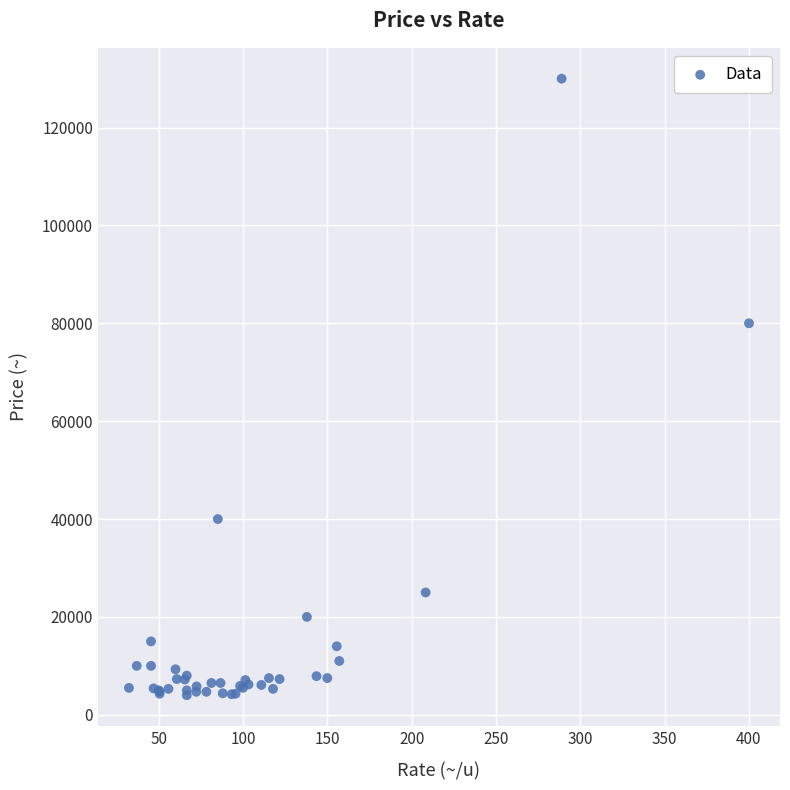

What Y value in the scatter plot is closest to 67000?

80000